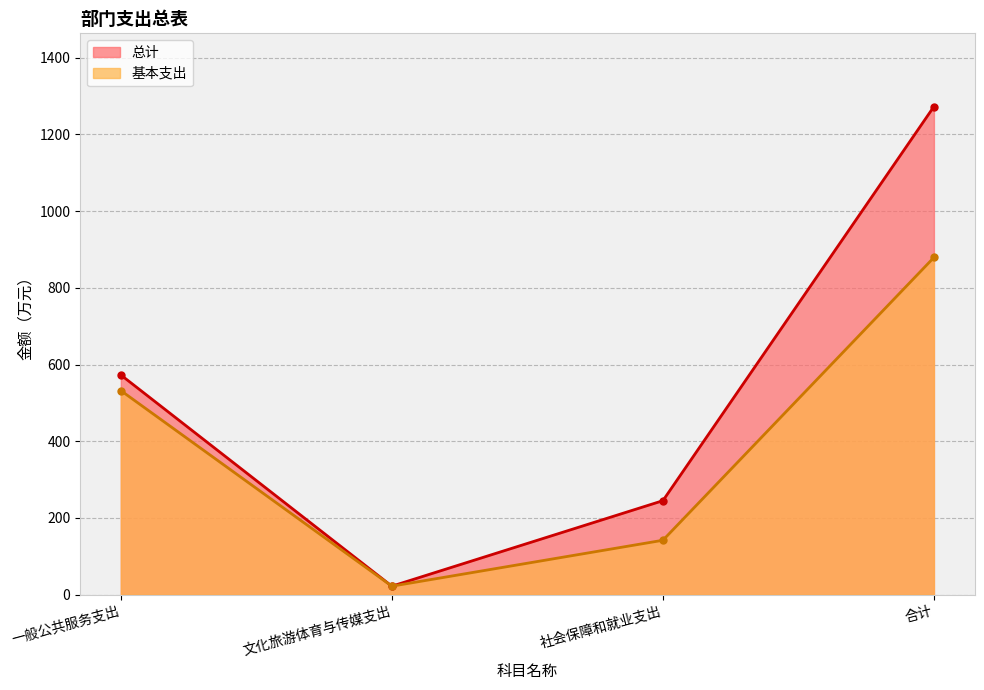

Does the chart have visible grid lines?

Yes